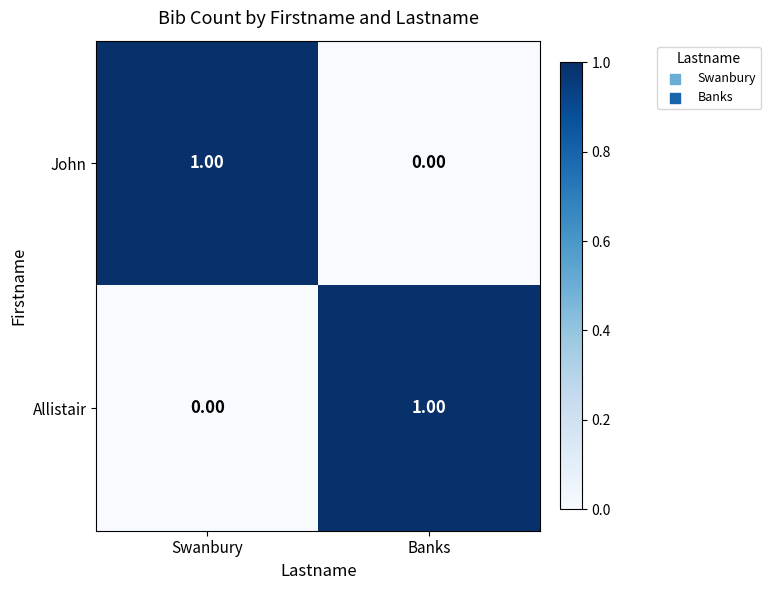

At Swanbury, list the series in order from largest to smallest.

John, Allistair